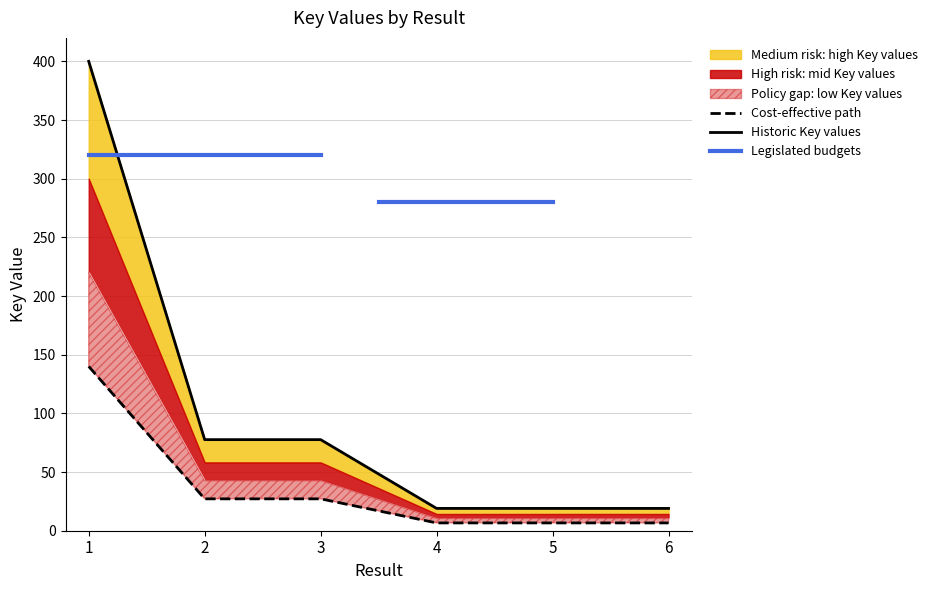

What is the value of the 6th point from the left?

6.7